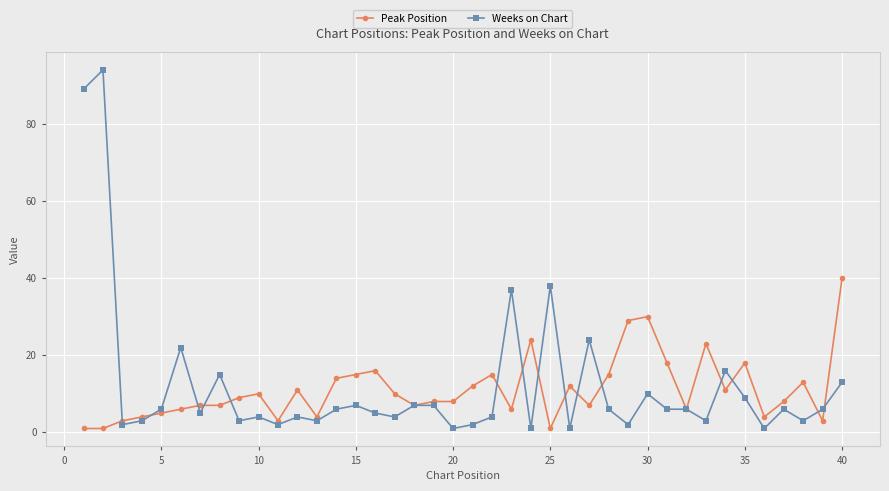

True or false: Peak Position has more than 2 points higher than both neighbors.

True